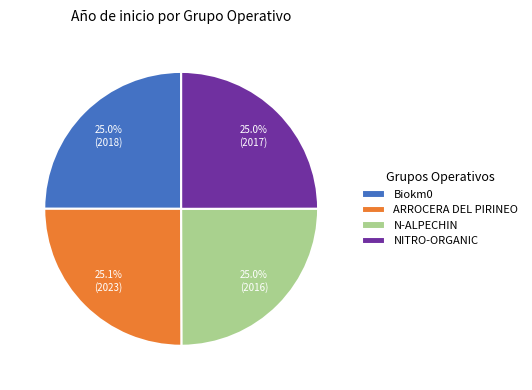

To the nearest percent, what is the average slice percentage?

25%